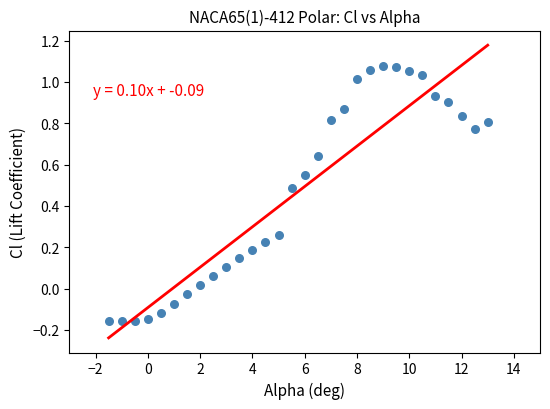

What is the range of X values (max minus min)?

14.5